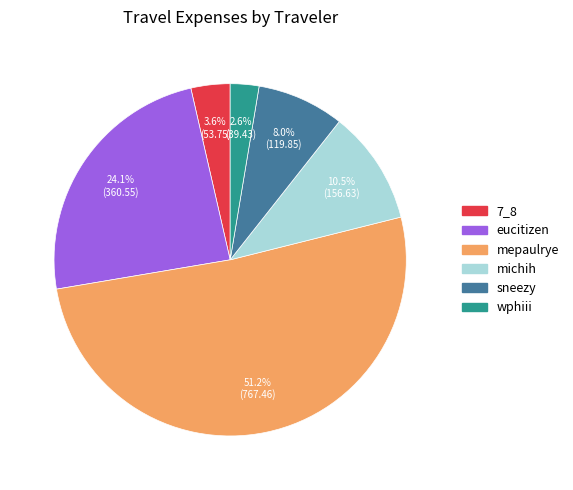

What percentage is the mepaulrye slice, to the nearest percent?

51%